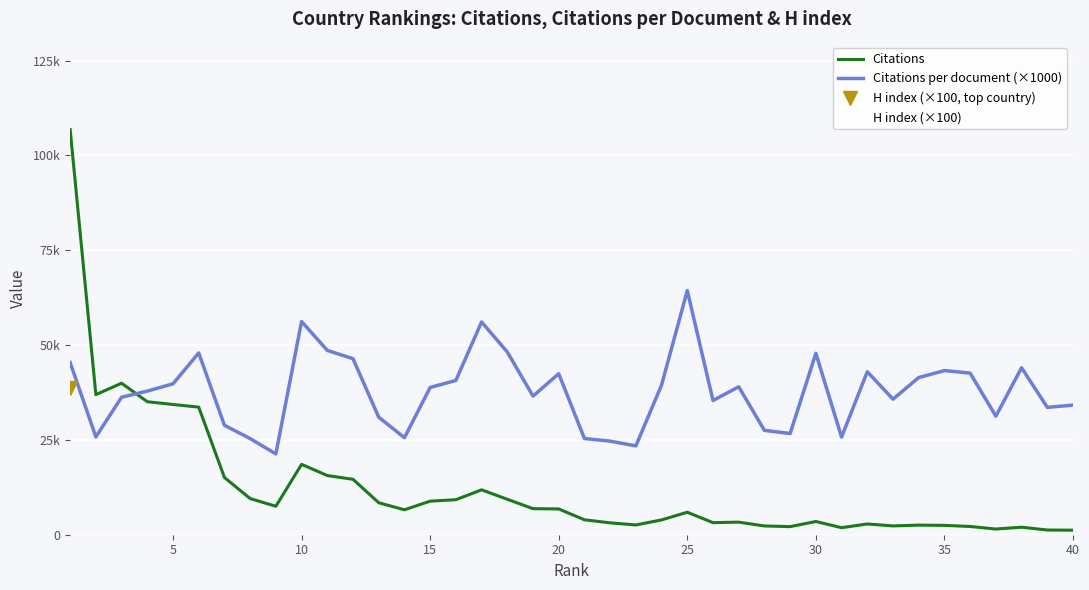

At 25, list the series in order from smallest to largest.

H index (×100), Citations, Citations per document (×1000)